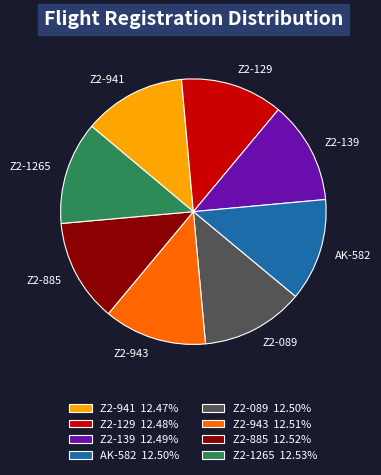

Does any single category account for the majority?

No